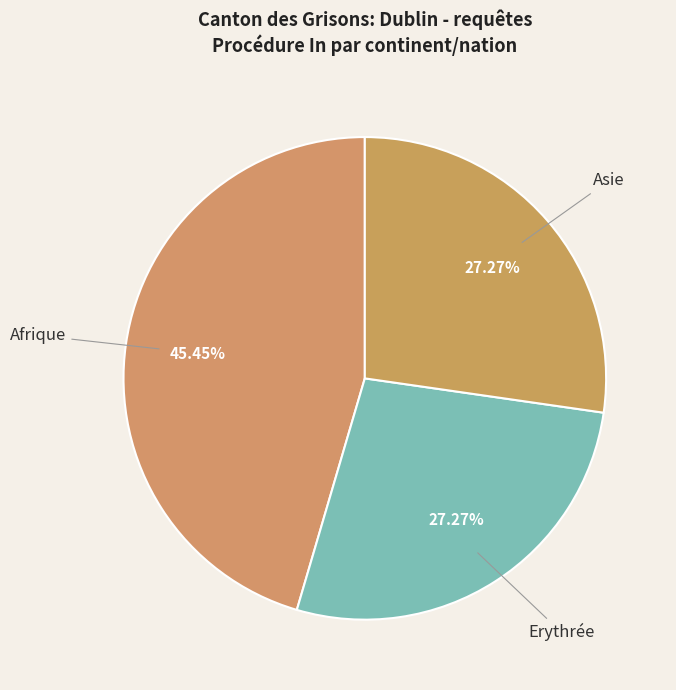

How many slices are in this pie chart?

3